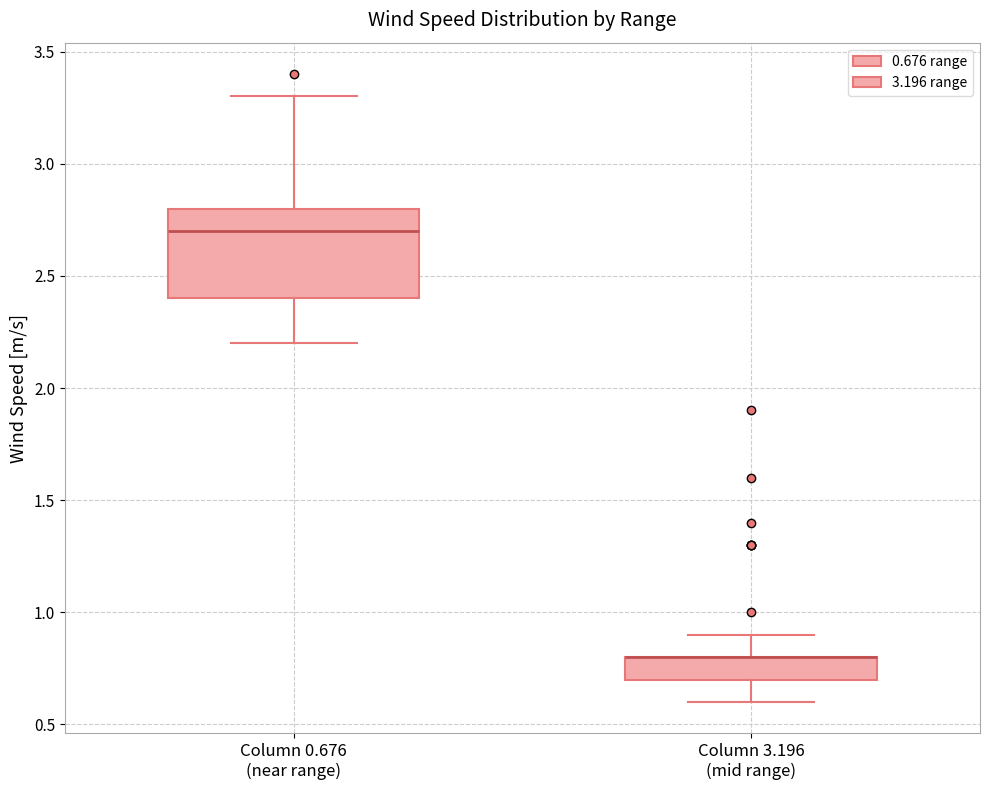

Where does the upper whisker of the box for Column 3.196 (mid range) end on the y-axis? The values are not printed on the chart, so give them approximately, as read against the axis.

0.9